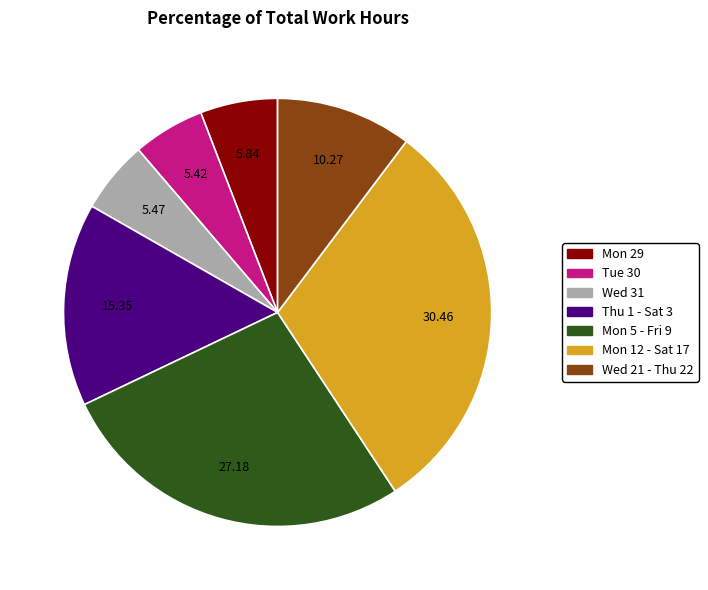

Is there any slice that represents more than half of the pie?

No